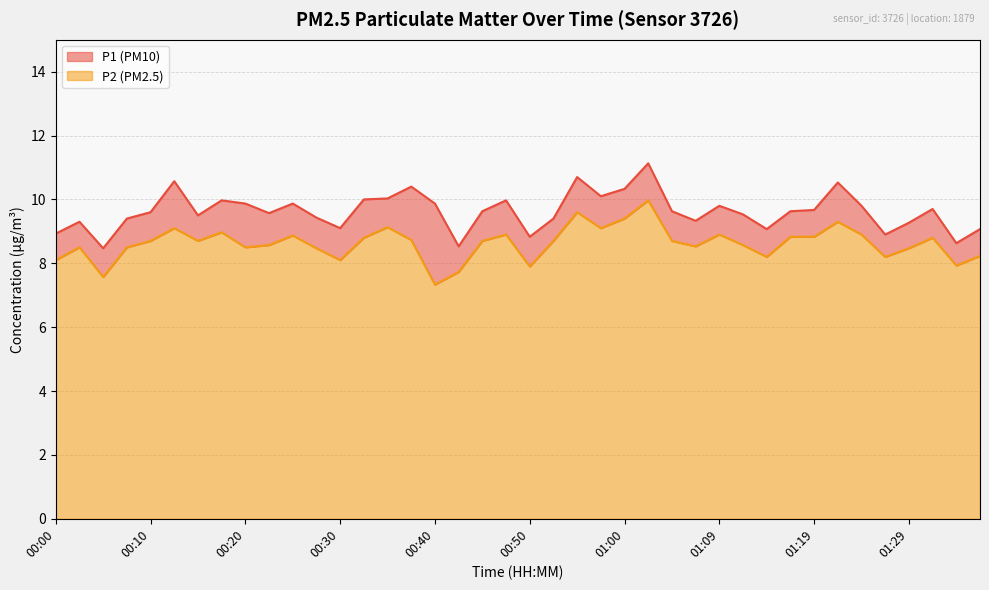

True or false: P2 and P1 intersect in this chart.

False